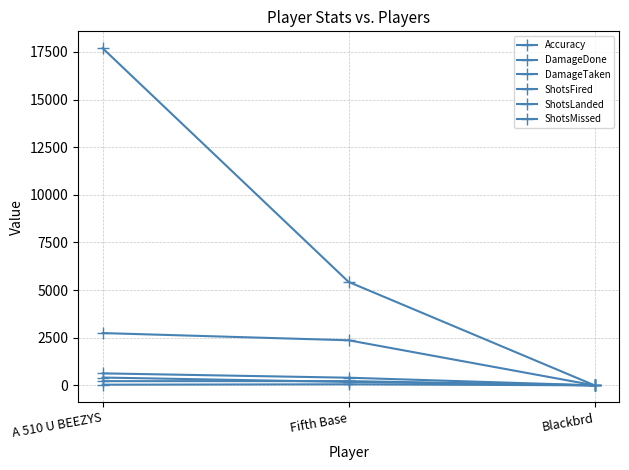

How many lines are shown in the chart?

6